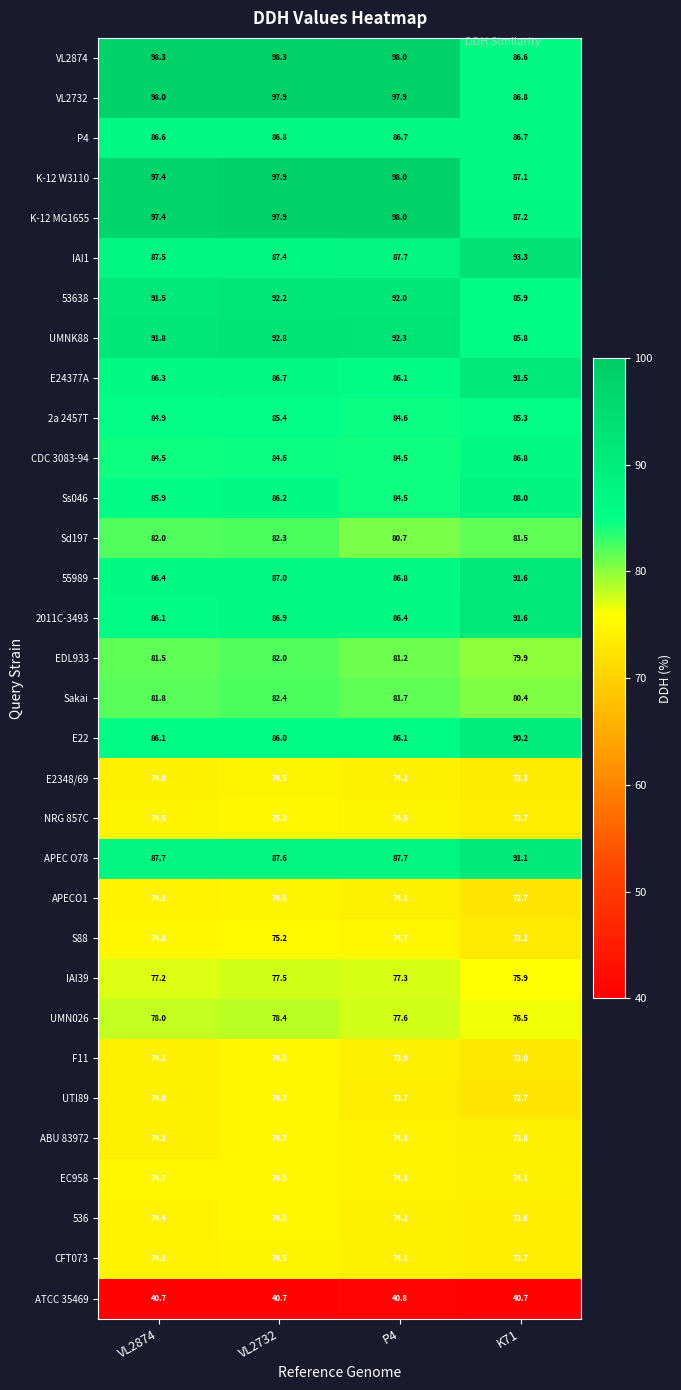

Which category has the lowest value in the Ss046 series?

P4